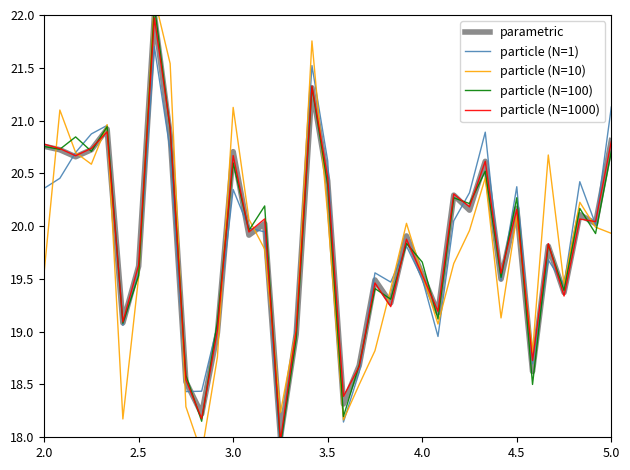

True or false: particle (N=100) and parametric intersect in this chart.

True